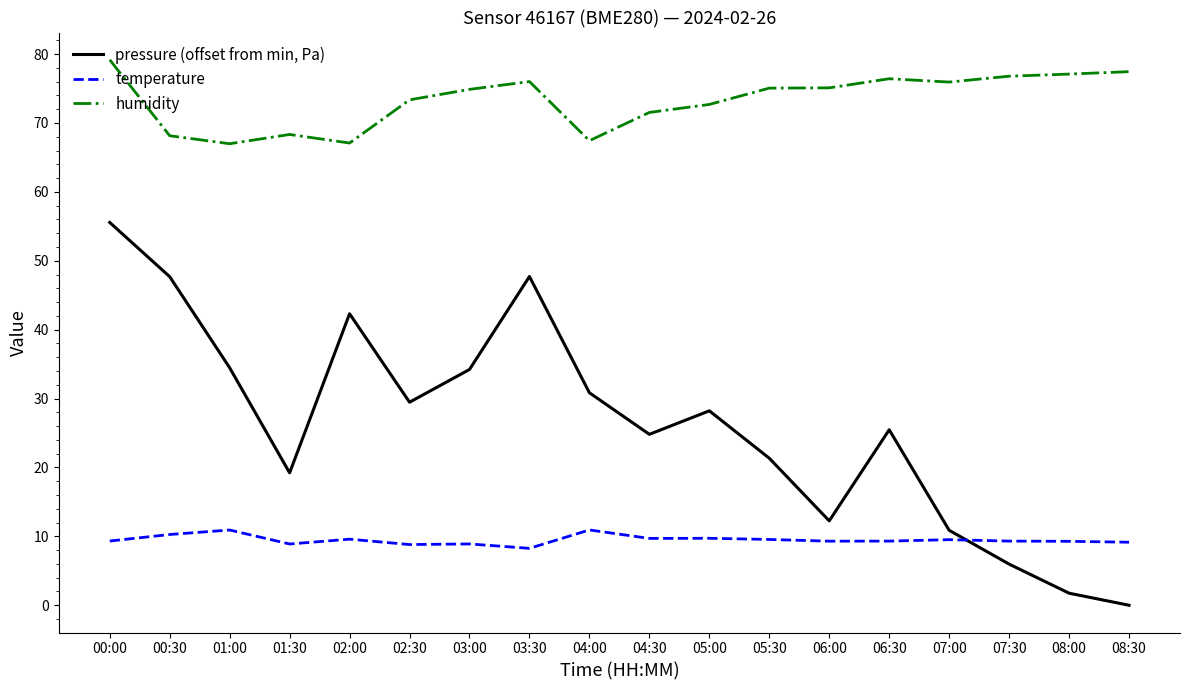

At which category is the sum across all series the highest?

00:00